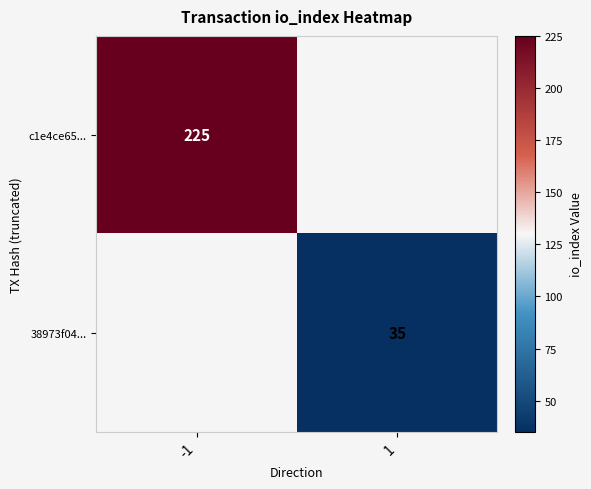

The value of 38973f04... at 1 is 54. True or false?

False